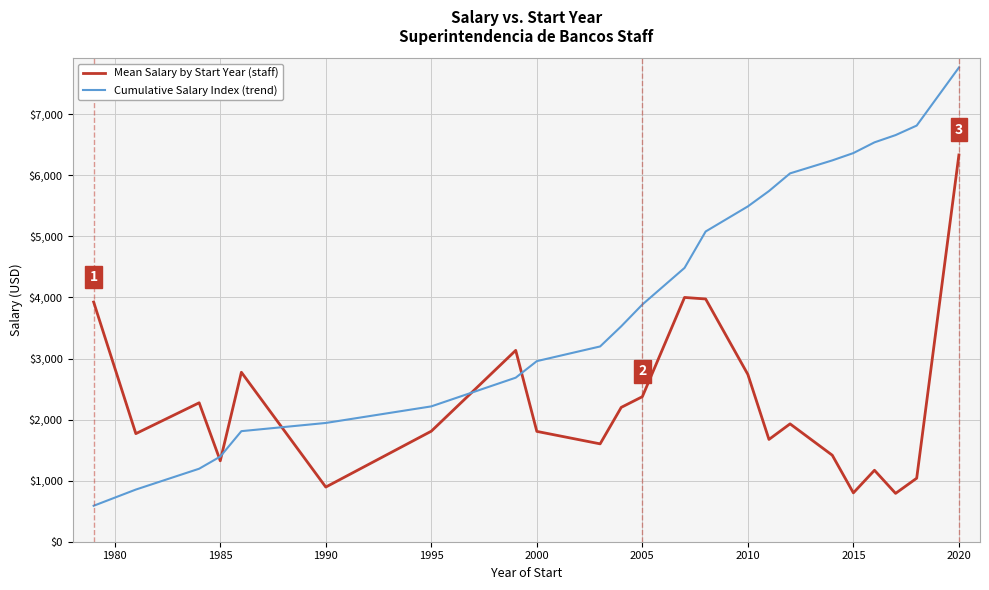

What are all the series names shown in the legend?

Mean Salary by Start Year (staff), Cumulative Salary Index (trend)